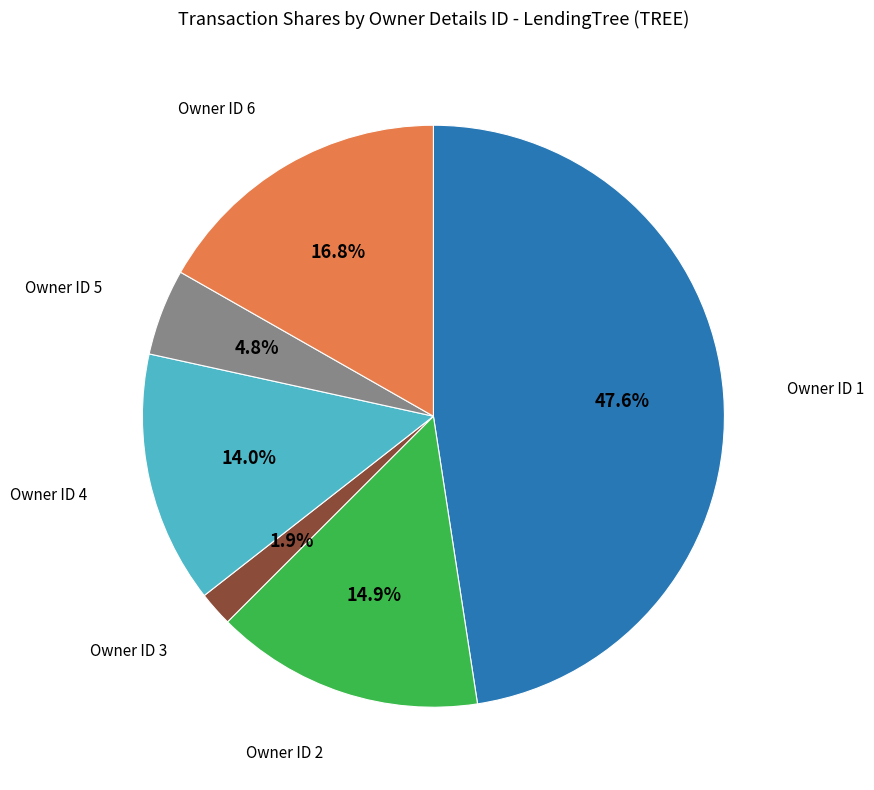

Does any single category account for the majority?

No